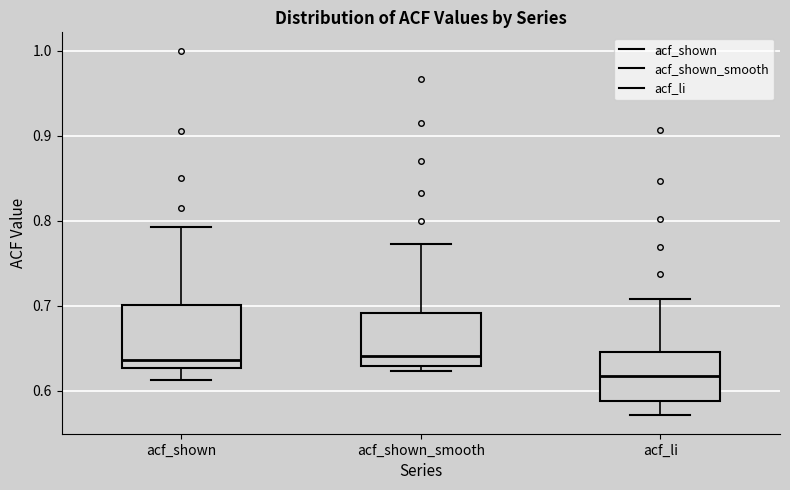

Reading left to right, transcribe this box plot: for each box, give where its median line is, the range the box spans, and where its two whiskers end, as read against the y-axis. The values are not printed on the chart, so give them approximately, as read against the axis.

acf_shown: median 0.64, box 0.63 to 0.70, whiskers 0.61 to 0.79
acf_shown_smooth: median 0.64, box 0.63 to 0.69, whiskers 0.62 to 0.77
acf_li: median 0.62, box 0.59 to 0.65, whiskers 0.57 to 0.71